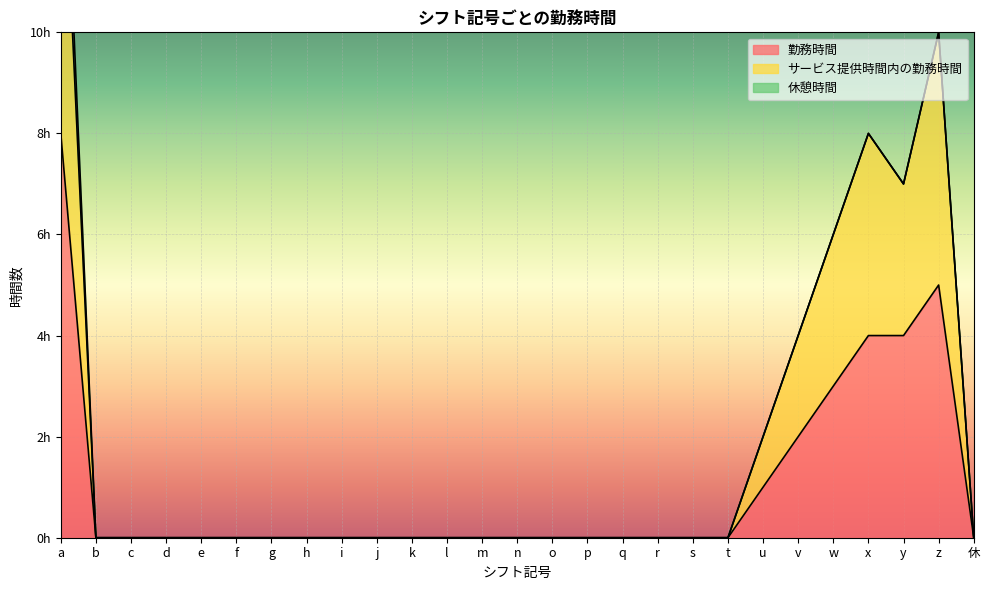

True or false: 勤務時間 has more than 2 points higher than both neighbors.

False